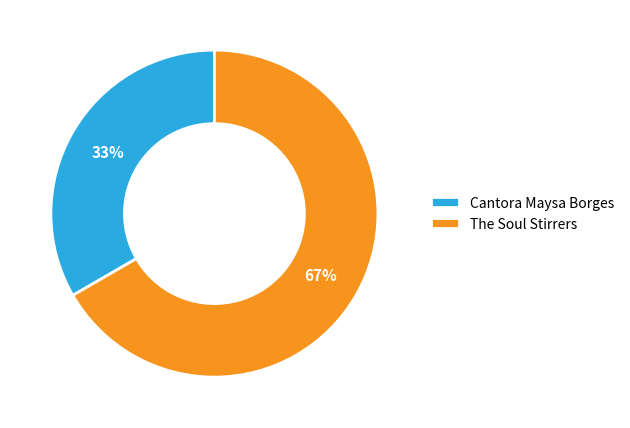

What is the majority slice?

The Soul Stirrers